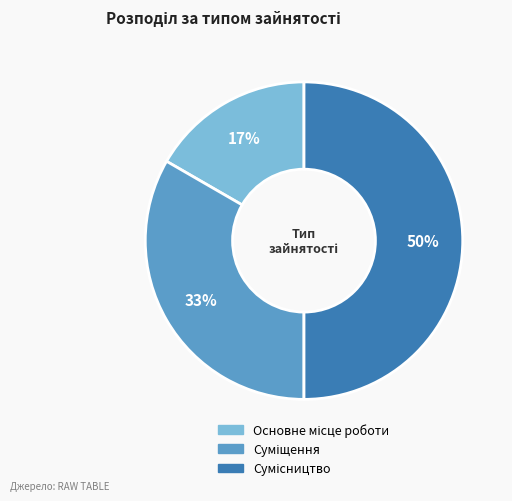

How many slices are in this pie chart?

3